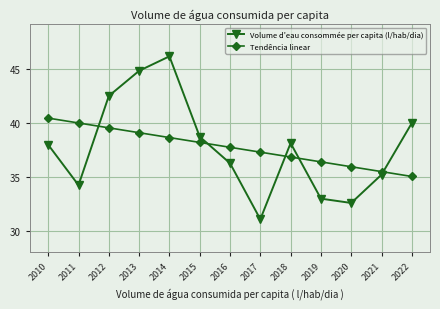

The value of Tendência linear at 2016 is 23.9. True or false?

False